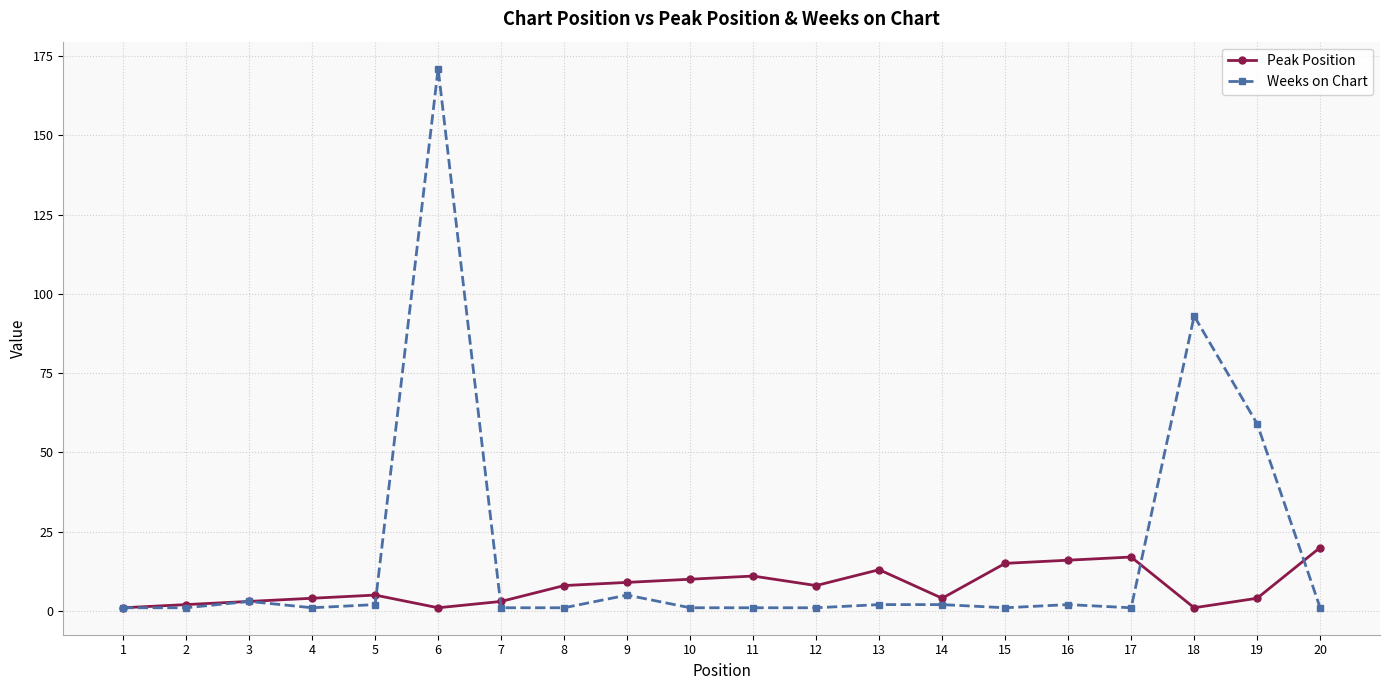

Does the chart display data point markers on the line(s)?

Yes